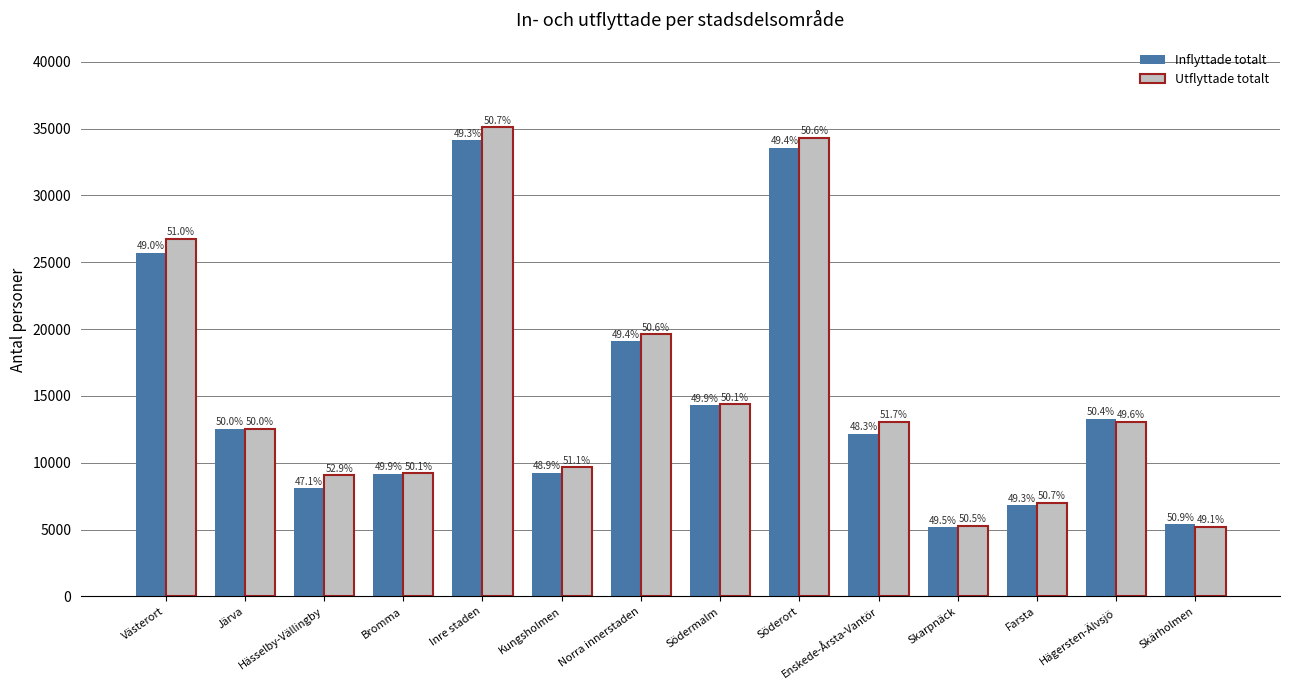

List the series in order of their overall mean, highest first.

Utflyttade totalt, Inflyttade totalt